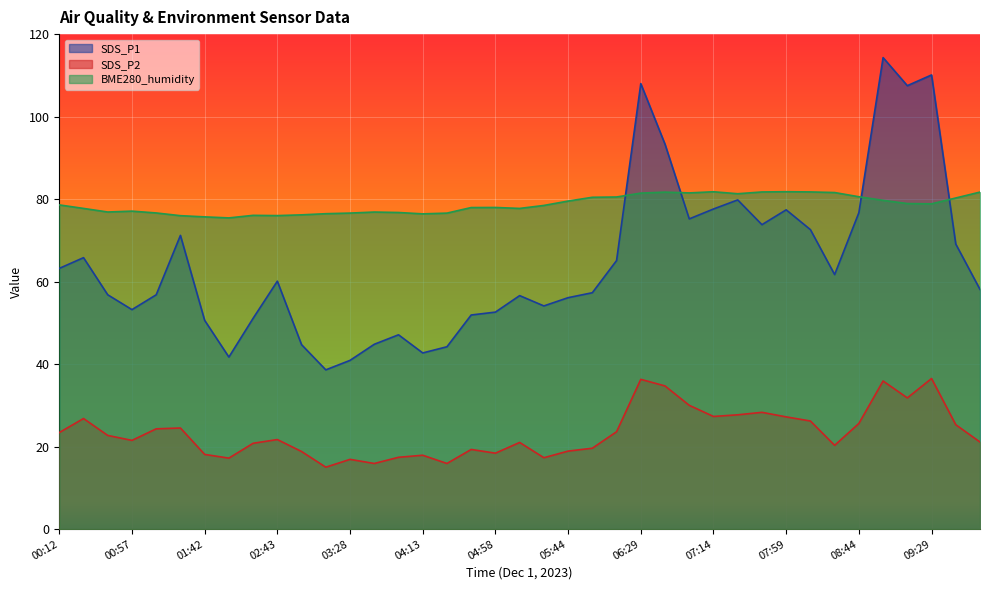

What is the label of the 3rd point from the right?

09:29